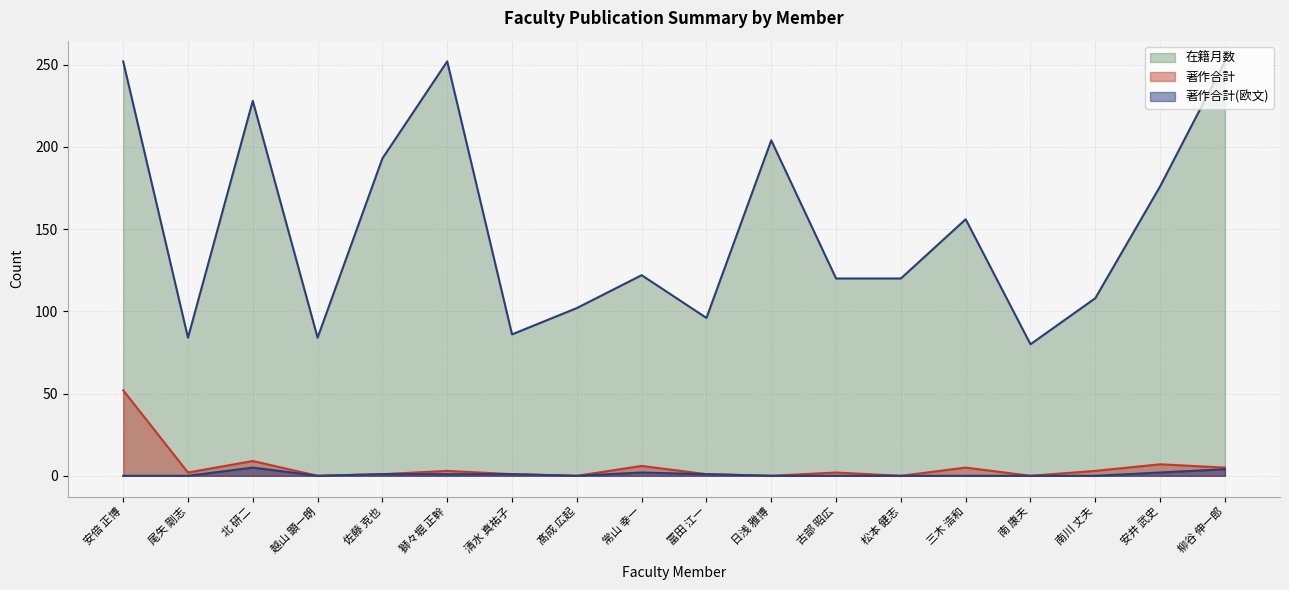

Between 佐藤 克也 and 越山 顕一朗, which is larger?

佐藤 克也